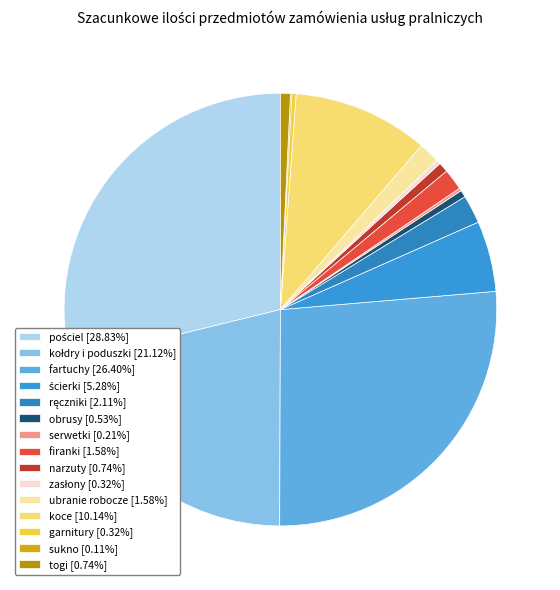

Rank the categories by value from lowest to highest.

sukno, serwetki, zasłony, garnitury, obrusy, narzuty, togi, firanki, ubranie robocze, ręczniki, ścierki, koce, kołdry i poduszki, fartuchy, pościel